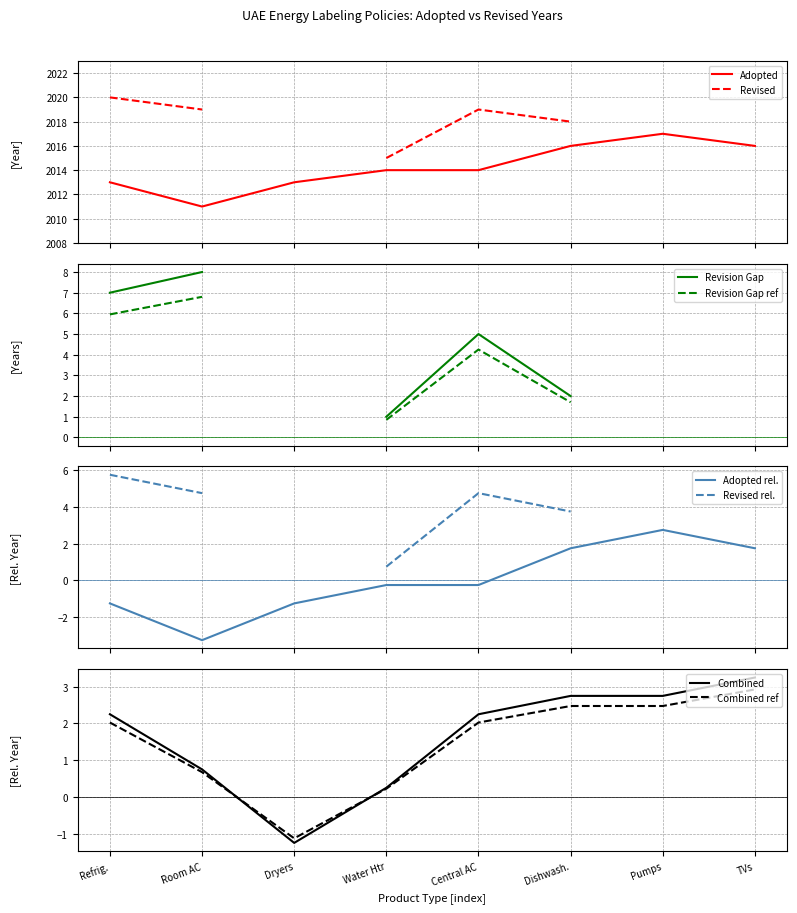

What is the minimum value for Adopted?

2011